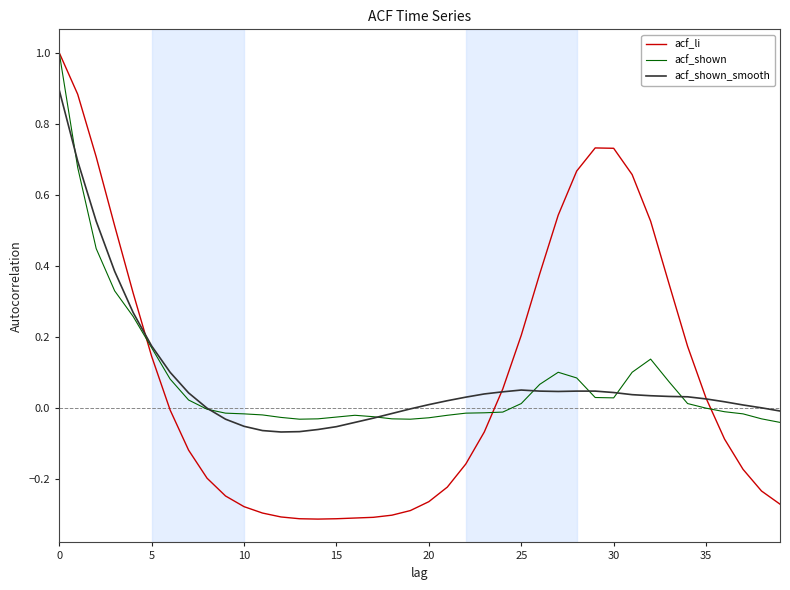

What is the sum of all acf_li values?

3.6